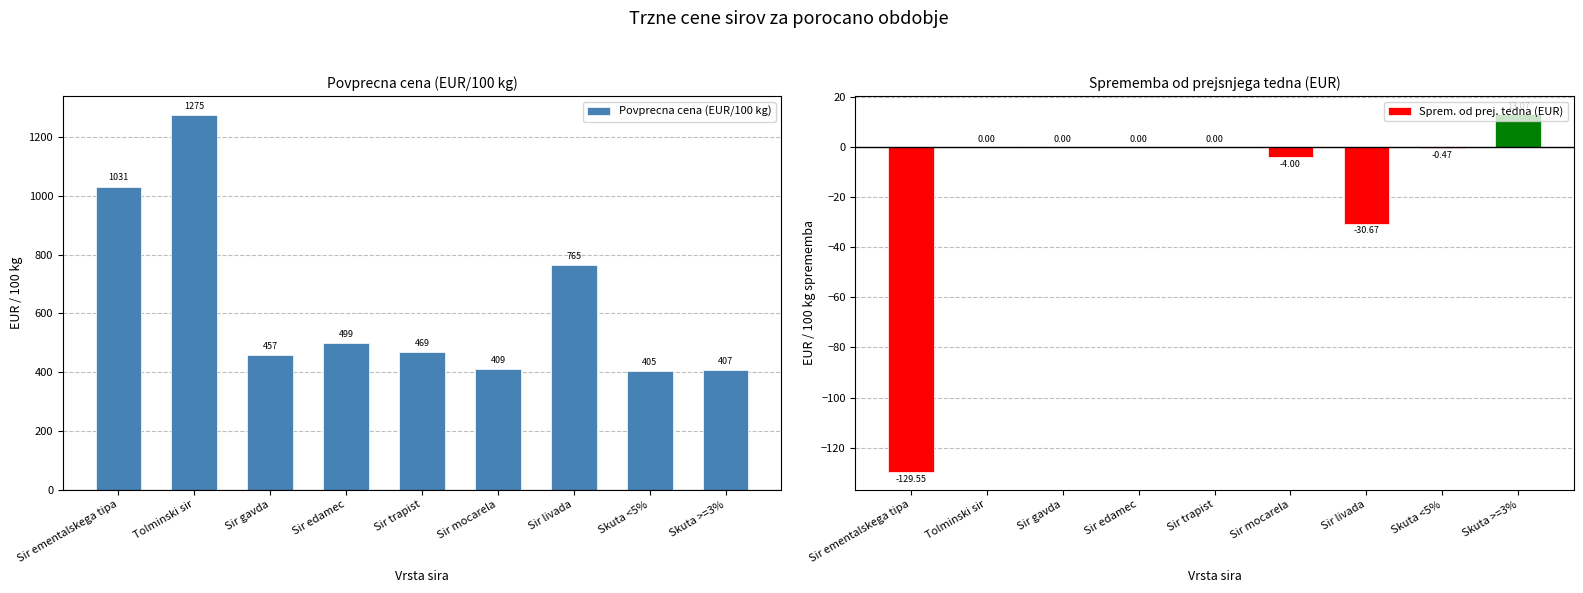

At which label does Povprecna cena (EUR/100 kg) reach its peak?

Tolminski sir